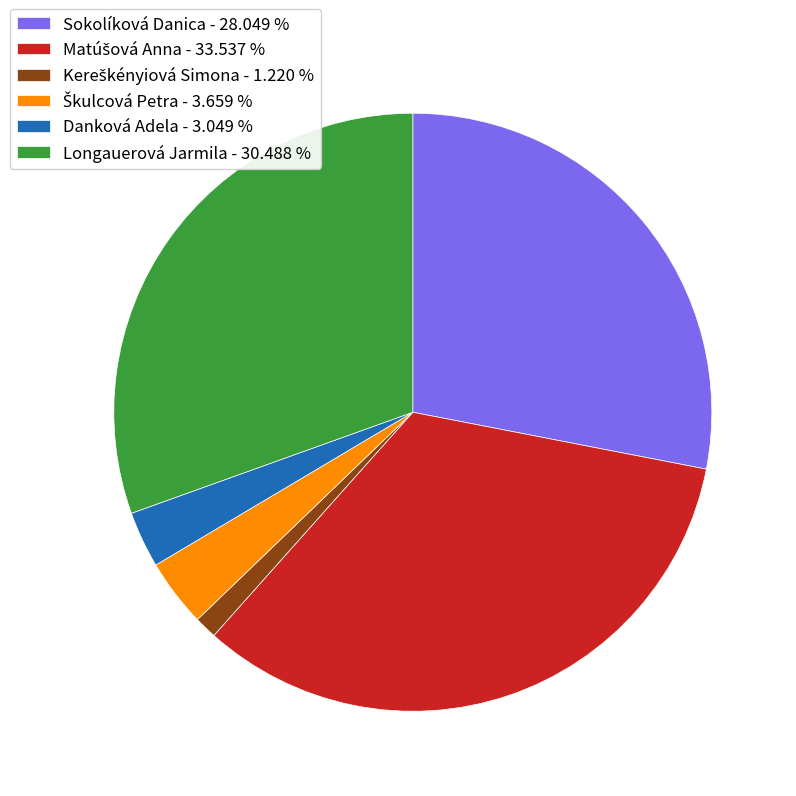

Combined, do Longauerová Jarmila - 30.488 % and Danková Adela - 3.049 % account for over 50%?

No